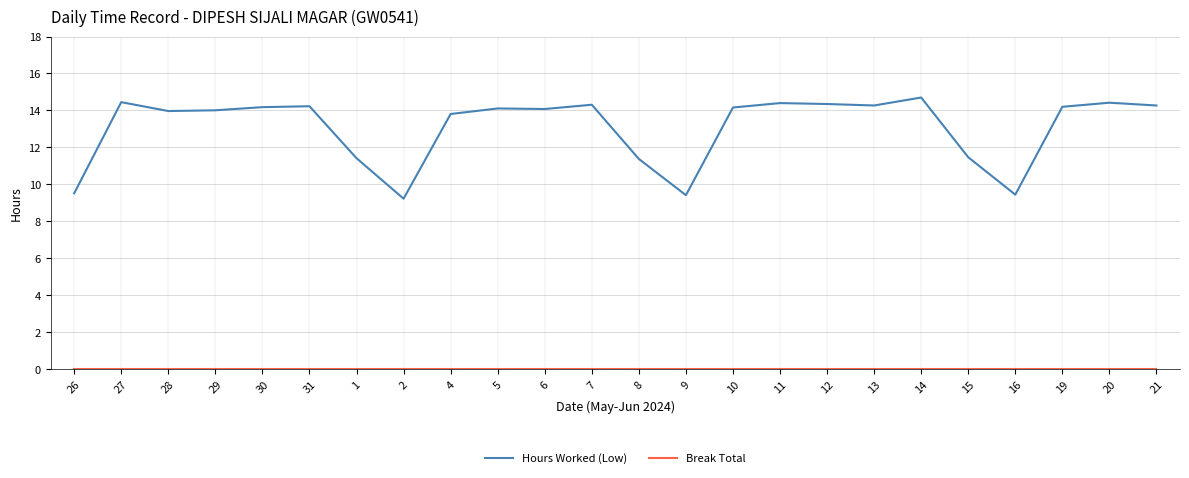

What position from the right is 26?

24